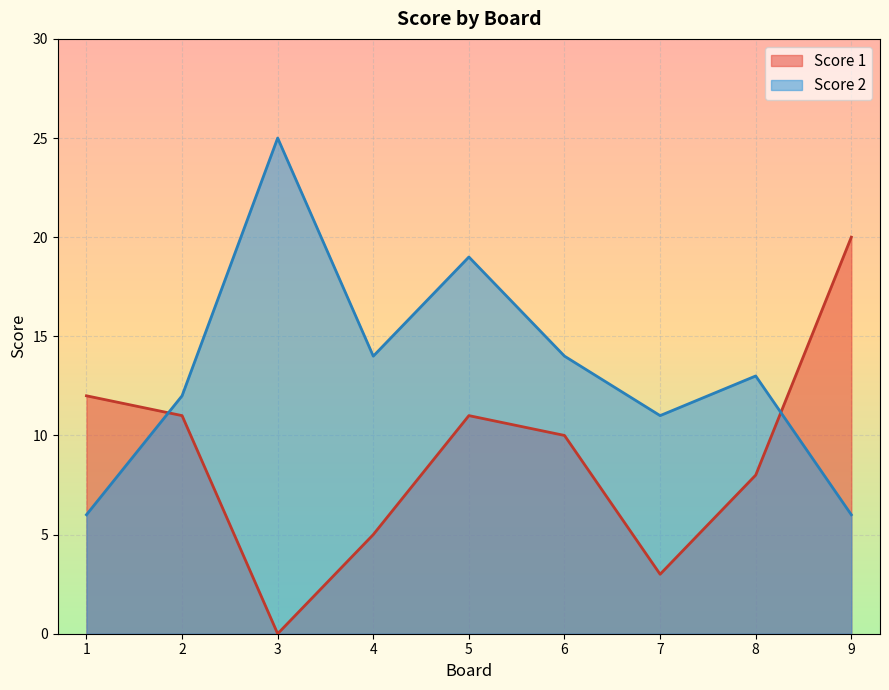

What is the maximum value for Score 2?

25